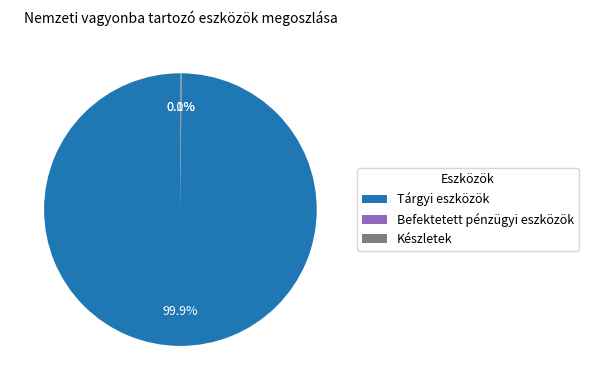

Is there any slice that represents more than half of the pie?

Yes